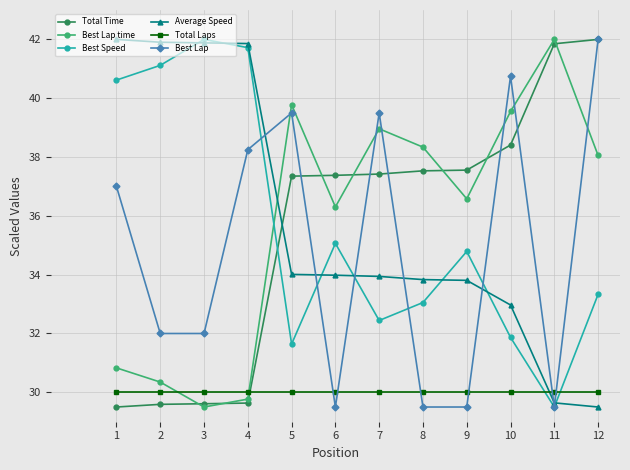

At which label does Average Speed first exceed 33?

1